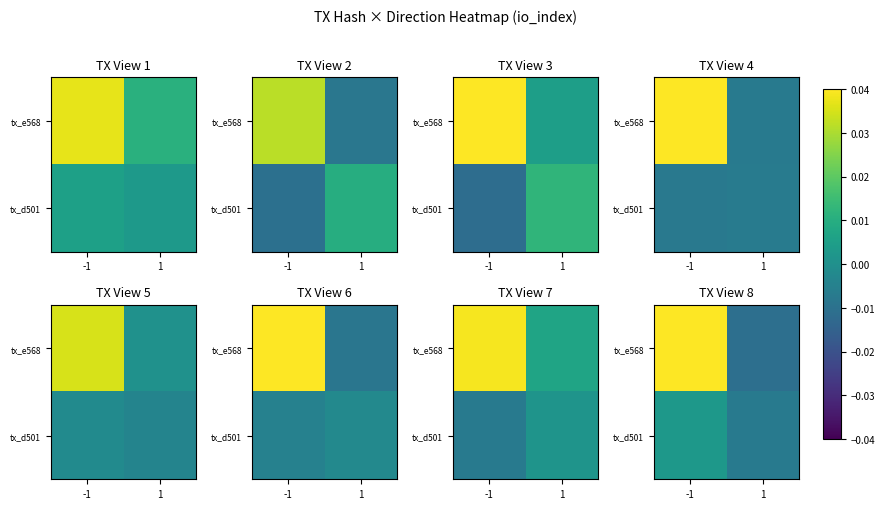

How many values in tx_d501 are below zero?

1